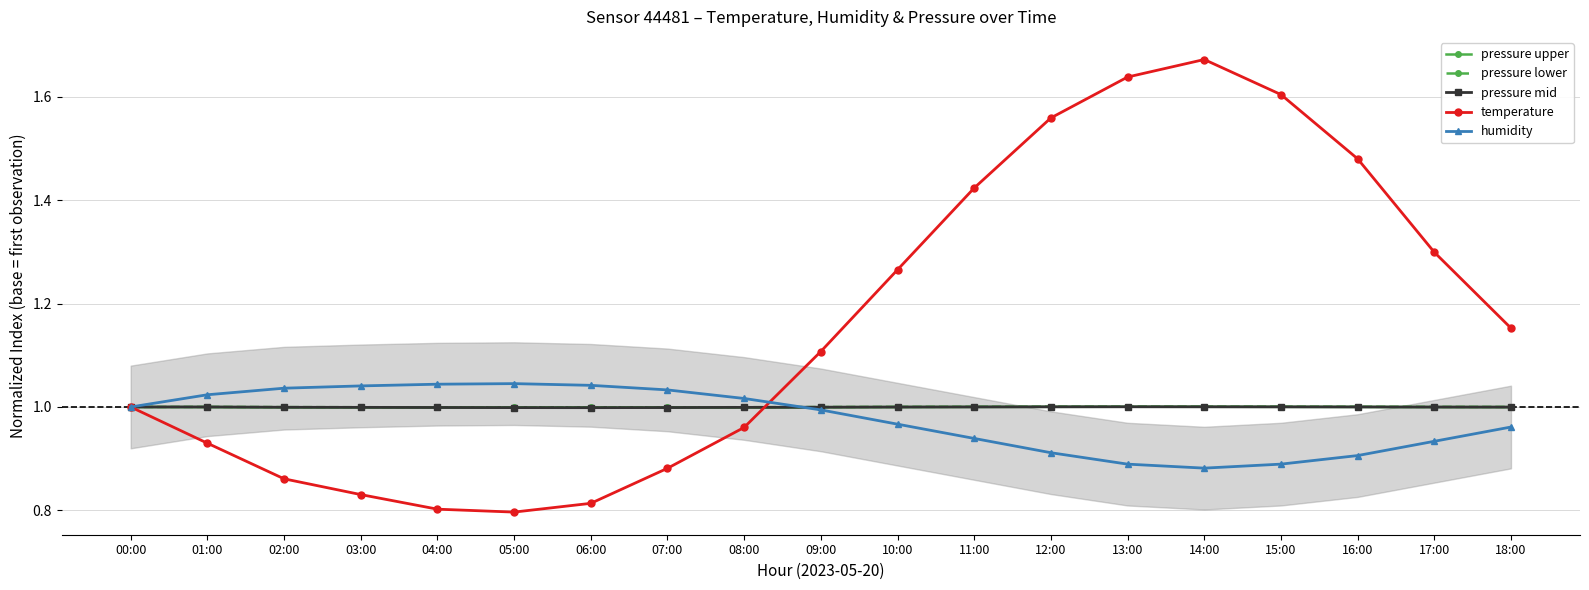

What is the label of the 9th point from the left?

08:00